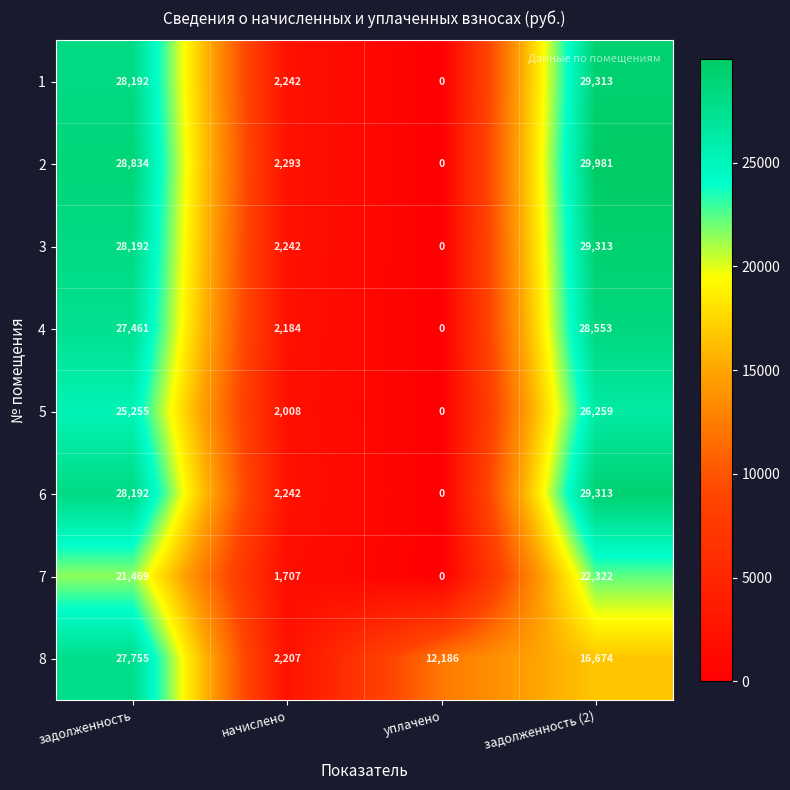

At how many categories does at least one series exceed 28963?

1